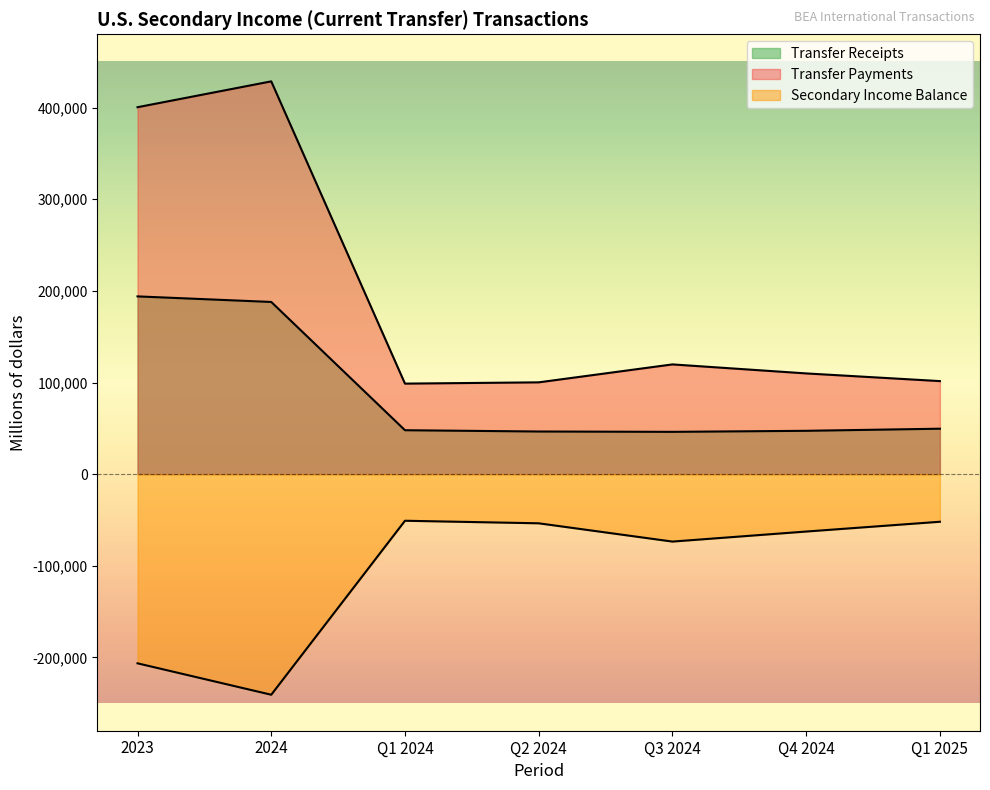

What is the highest value of the Transfer Receipts series?

193980